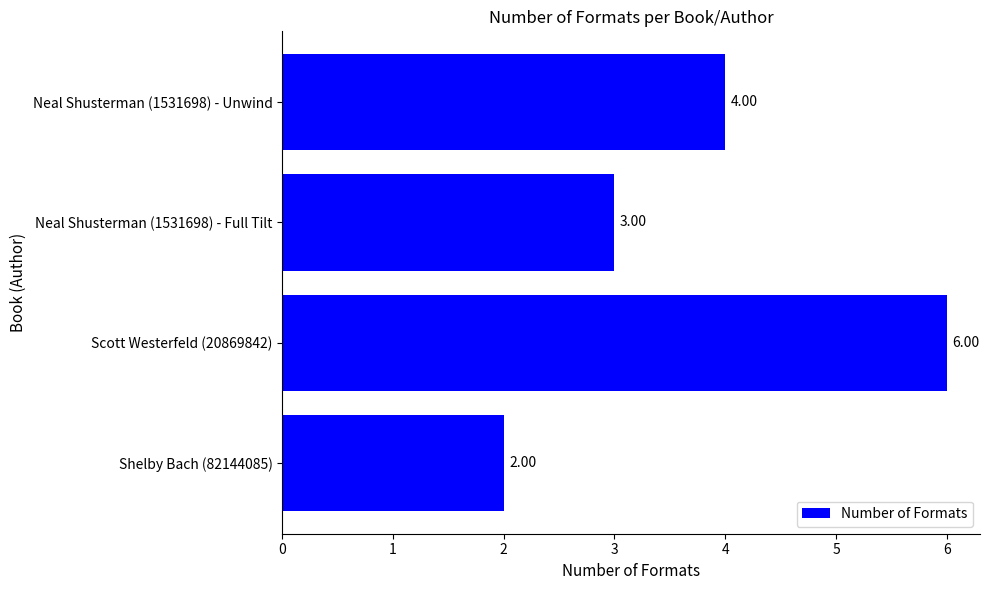

At which category does the chart reach its peak across all series?

Scott Westerfeld (20869842)